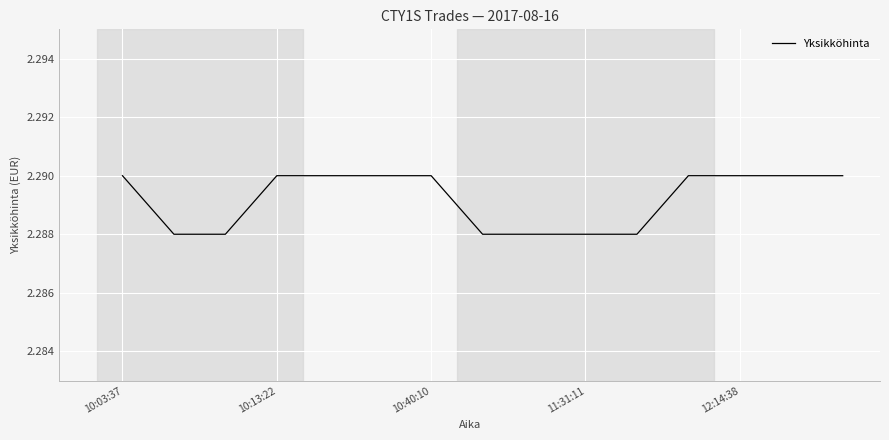

Is this an area chart (filled region under the line)?

No